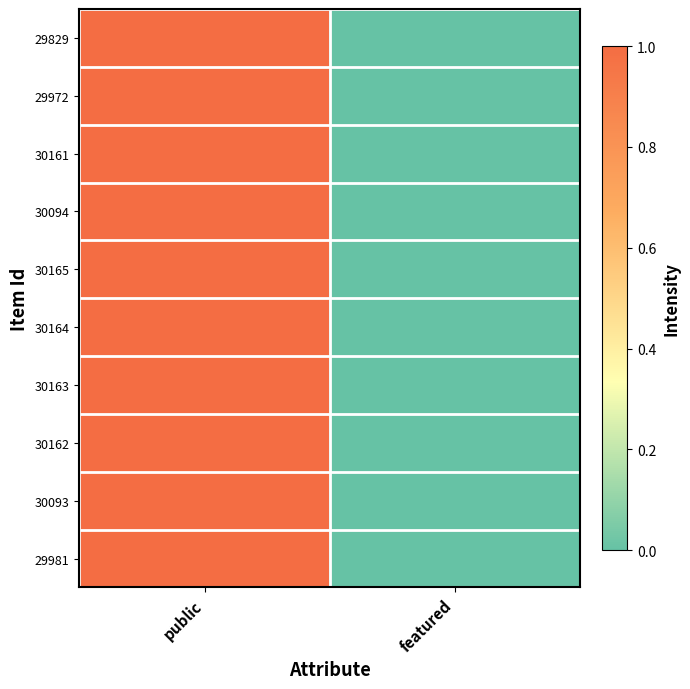

Rank the series at public from lowest to highest value.

29829, 29972, 30161, 30094, 30165, 30164, 30163, 30162, 30093, 29981